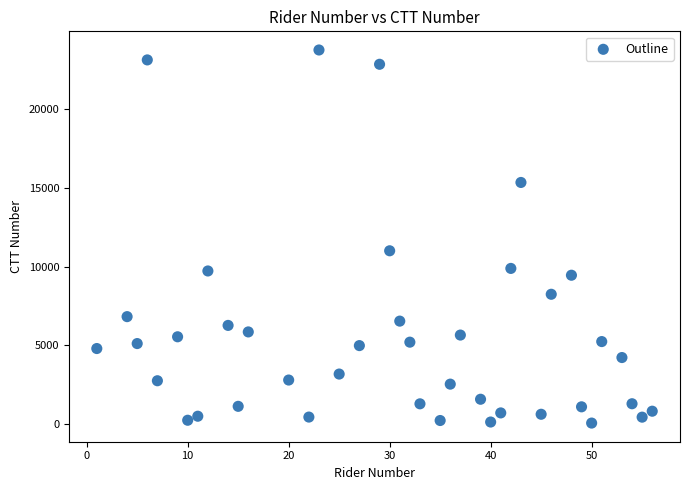

What Y value in the scatter plot is closest to 11903?

11000